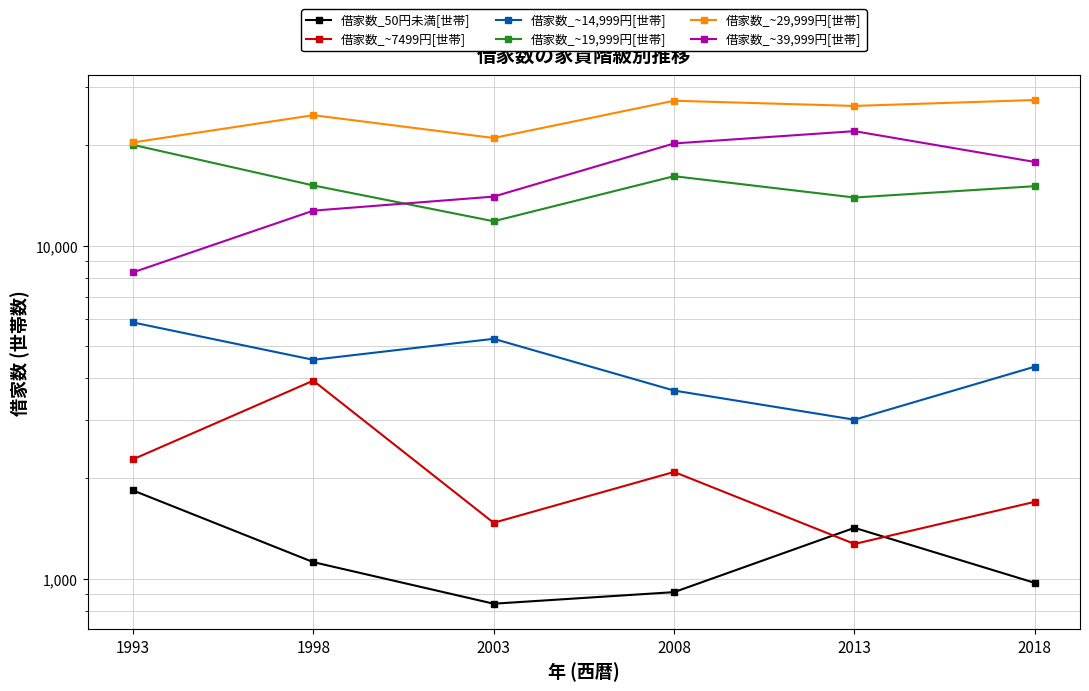

Rank the series at 2008 from lowest to highest value.

借家数_50円未満[世帯], 借家数_~7499円[世帯], 借家数_~14,999円[世帯], 借家数_~19,999円[世帯], 借家数_~39,999円[世帯], 借家数_~29,999円[世帯]